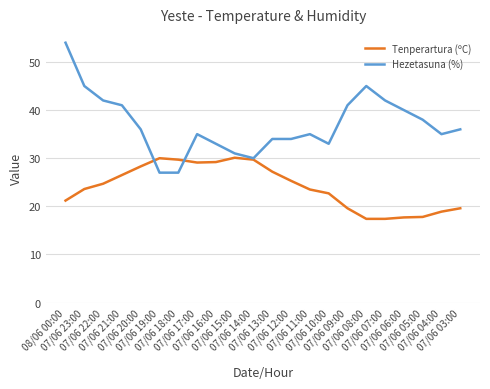

The value of Hezetasuna (%) at 07/06 12:00 is 23.3. True or false?

False